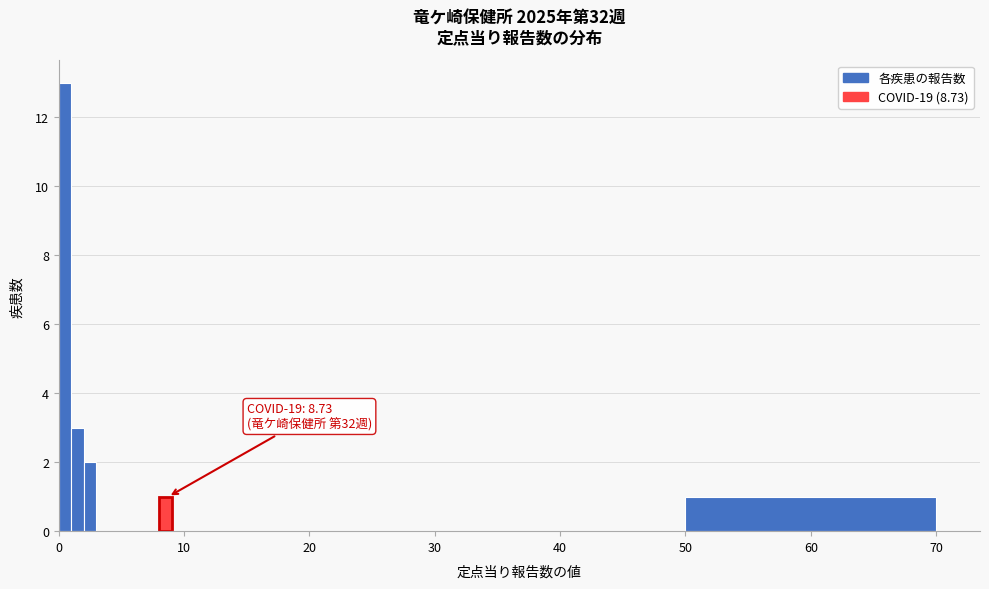

Around what value on the x-axis is the tallest bar? Give the approximate position of its centre, as read against the axis.

1